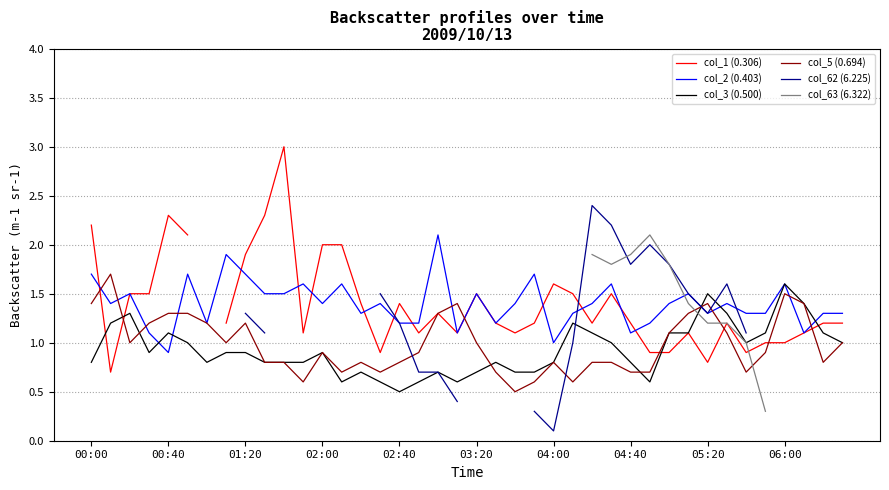

What are all the series names shown in the legend?

col_1 (0.306), col_2 (0.403), col_3 (0.500), col_5 (0.694), col_62 (6.225), col_63 (6.322)